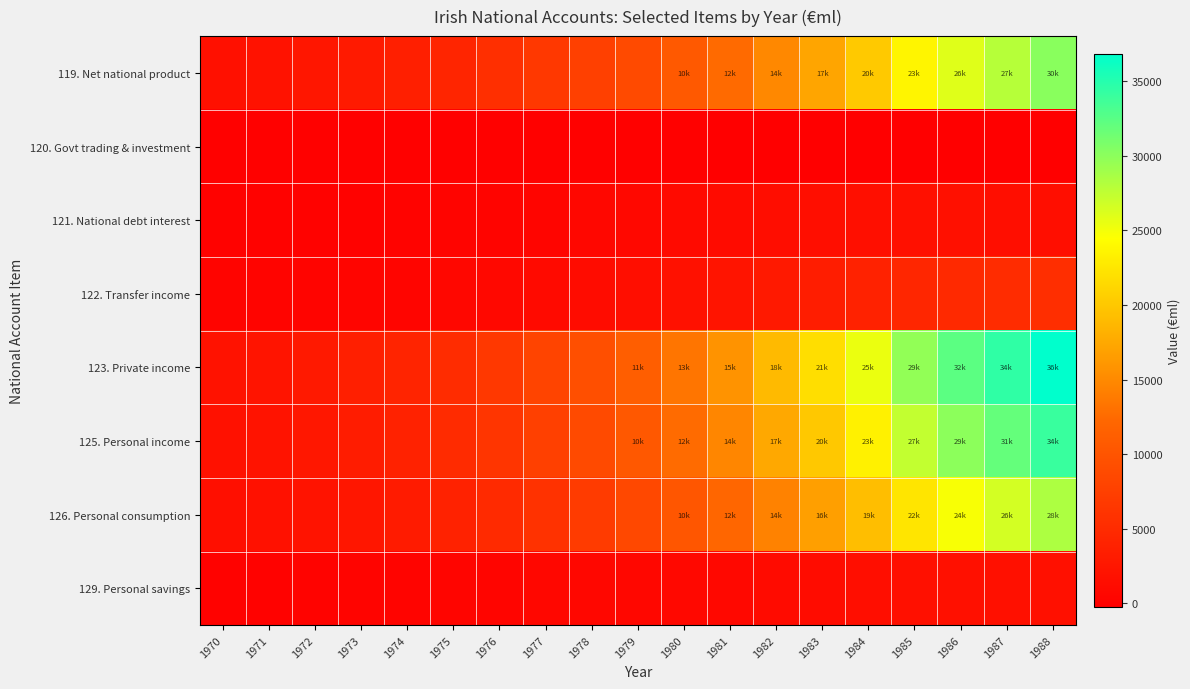

Reading right to left, extract all data points from this chart.

119. Net national product: 1988=30105	1987=27952	1986=26027	1985=23689	1984=20133	1983=17268	1982=14893	1981=12455	1980=10567	1979=8855	1978=7546	1977=6621	1976=5487	1975=4360	1974=3568	1973=3026	1972=2459	1971=1999	1970=1756
120. Govt trading & investment: 1988=-156	1987=-167	1986=-219	1985=-263	1984=-271	1983=-232	1982=-187	1981=-162	1980=-113	1979=-82	1978=-57	1977=-66	1976=-72	1975=-53	1974=-75	1973=-77	1972=-80	1971=-62	1970=-55
121. National debt interest: 1988=1490	1987=1585	1986=1725	1985=1791	1984=1682	1983=1537	1982=1390	1981=1201	1980=1035	1979=857	1978=651	1977=499	1976=370	1975=262	1974=179	1973=128	1972=106	1971=91	1970=83
122. Transfer income: 1988=5398	1987=5107	1986=4865	1985=4498	1984=3877	1983=3327	1982=2774	1981=2282	1980=1918	1979=1560	1978=1284	1977=1035	1976=833	1975=659	1974=519	1973=429	1972=335	1971=283	1970=245
123. Private income: 1988=36837	1987=34477	1986=32398	1985=29715	1984=25421	1983=21900	1982=18870	1981=15776	1980=13407	1979=11190	1978=9424	1977=8089	1976=6618	1975=5228	1974=4191	1973=3506	1972=2820	1971=2312	1970=2029
125. Personal income: 1988=34037	1987=31945	1986=29984	1985=27390	1984=23397	1983=20052	1982=17471	1981=14676	1980=12538	1979=10503	1978=8841	1977=7544	1976=6204	1975=4963	1974=3936	1973=3251	1972=2648	1971=2185	1970=1910
126. Personal consumption: 1988=28400	1987=26546	1986=24753	1985=22396	1984=19278	1983=16710	1982=14423	1981=12138	1980=10219	1979=8499	1978=7044	1977=5952	1976=4941	1975=3902	1974=3122	1973=2548	1972=2137	1971=1845	1970=1643
129. Personal savings: 1988=1796	1987=1687	1986=1720	1985=1765	1984=1537	1983=1263	1982=1147	1981=884	1980=789	1979=700	1978=634	1977=655	1976=482	1975=415	1974=281	1973=258	1972=197	1971=69	1970=55